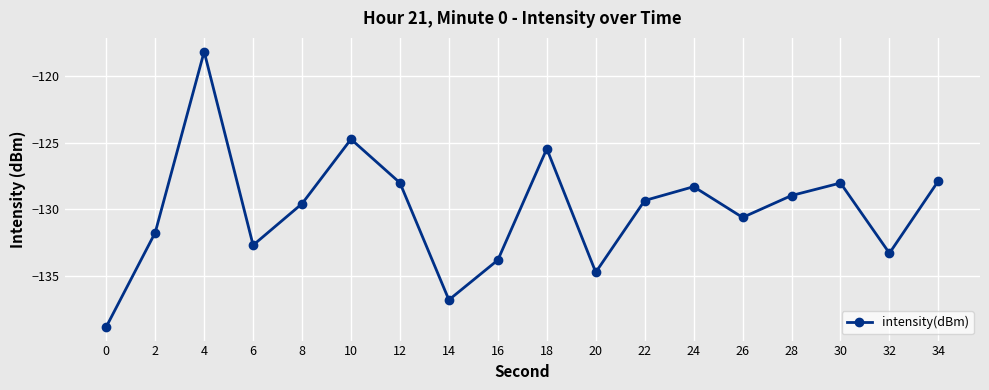

How many points are higher than both their immediate neighbors (excluding endpoints)?

5